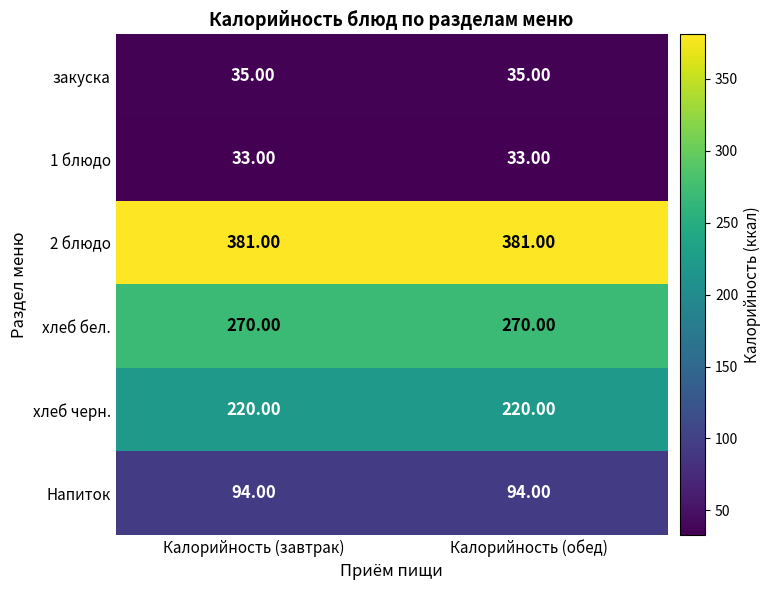

Which series has the largest total across all categories?

2 блюдо